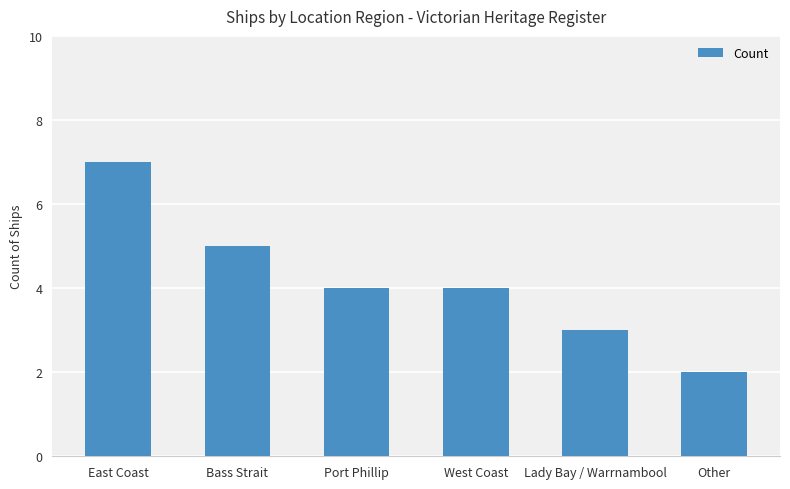

What is the maximum value shown in the chart?

7